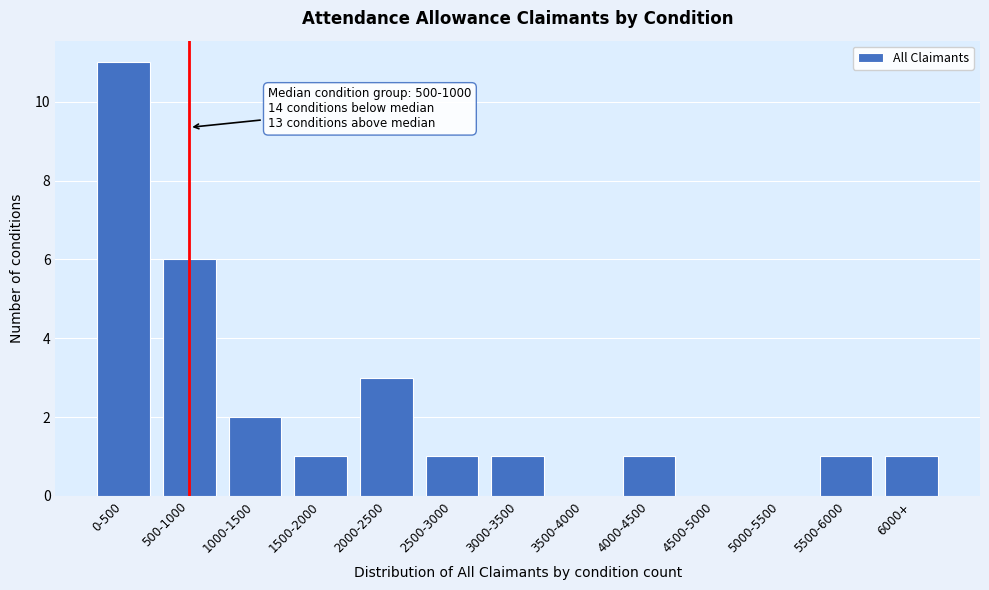

Reading left to right, list all the values displayed in this chart.

0-500=11	500-1000=6	1000-1500=2	1500-2000=1	2000-2500=3	2500-3000=1	3000-3500=1	3500-4000=0	4000-4500=1	4500-5000=0	5000-5500=0	5500-6000=1	6000+=1